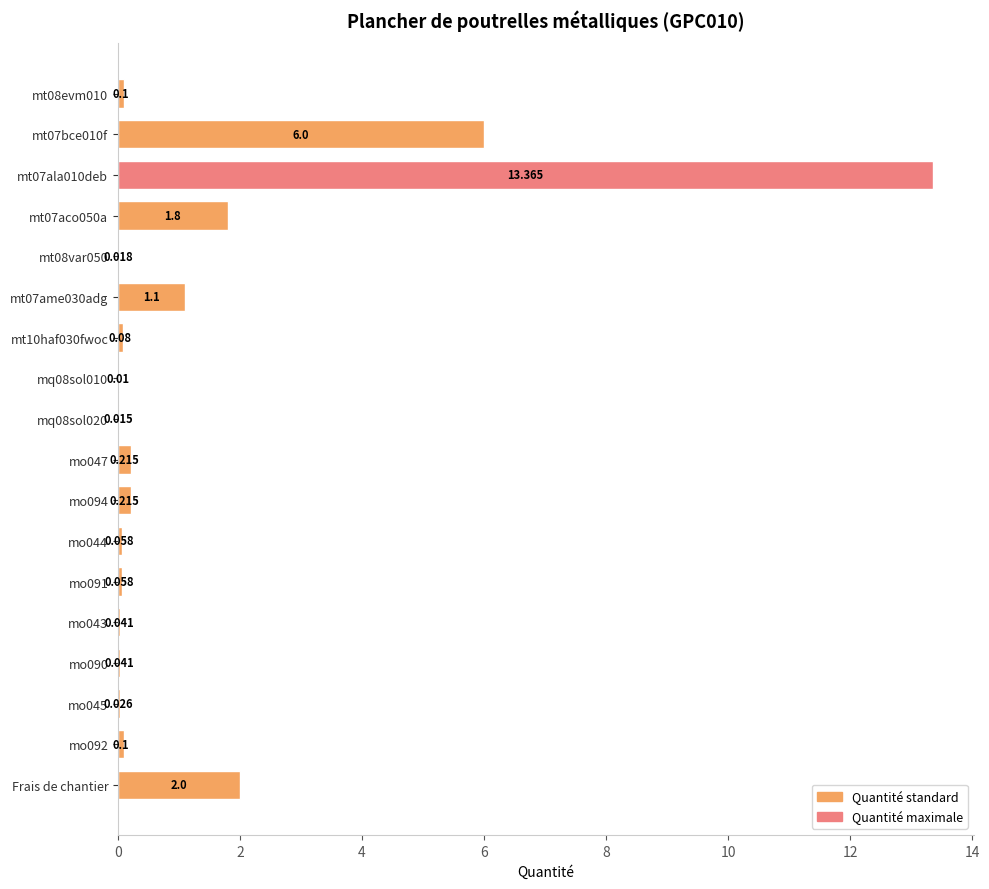

Count the number of data series in this chart.

1